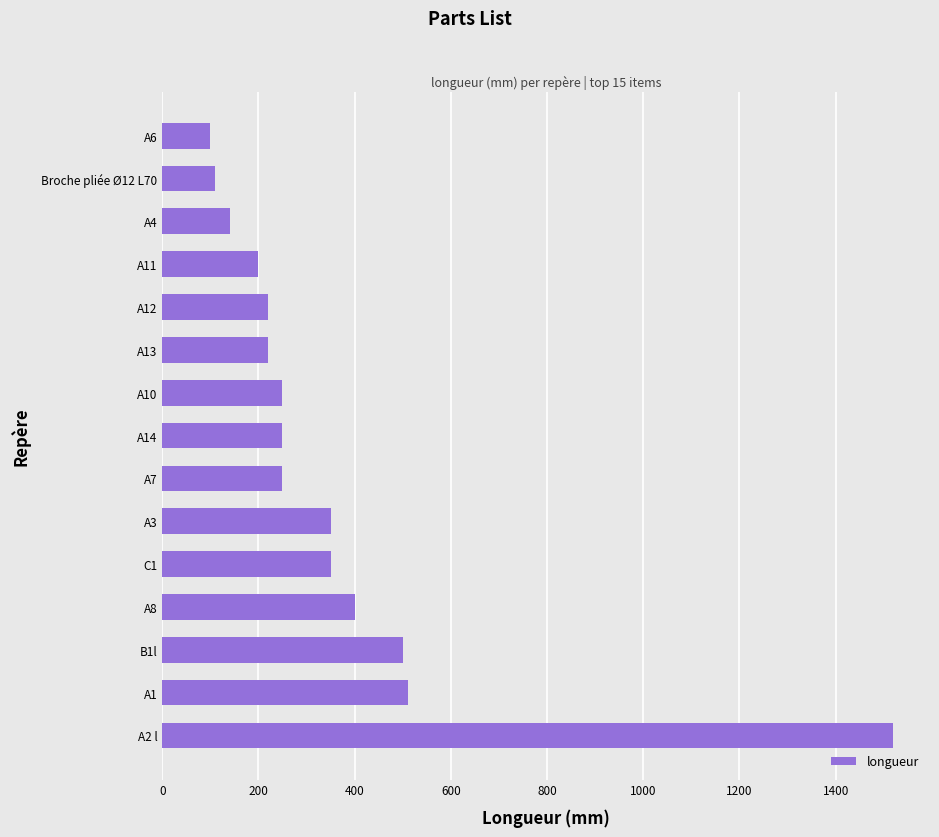

The value at A13 is 55. True or false?

False